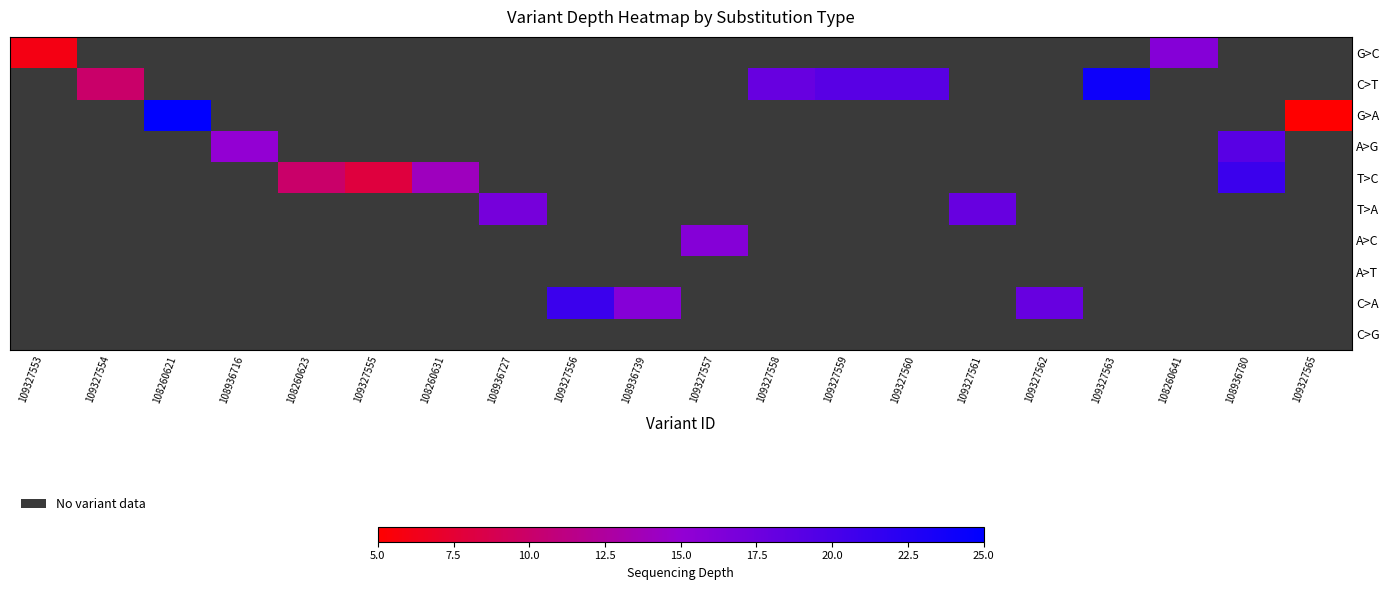

Which has a higher value, 109327555 or 108260623?

108260623